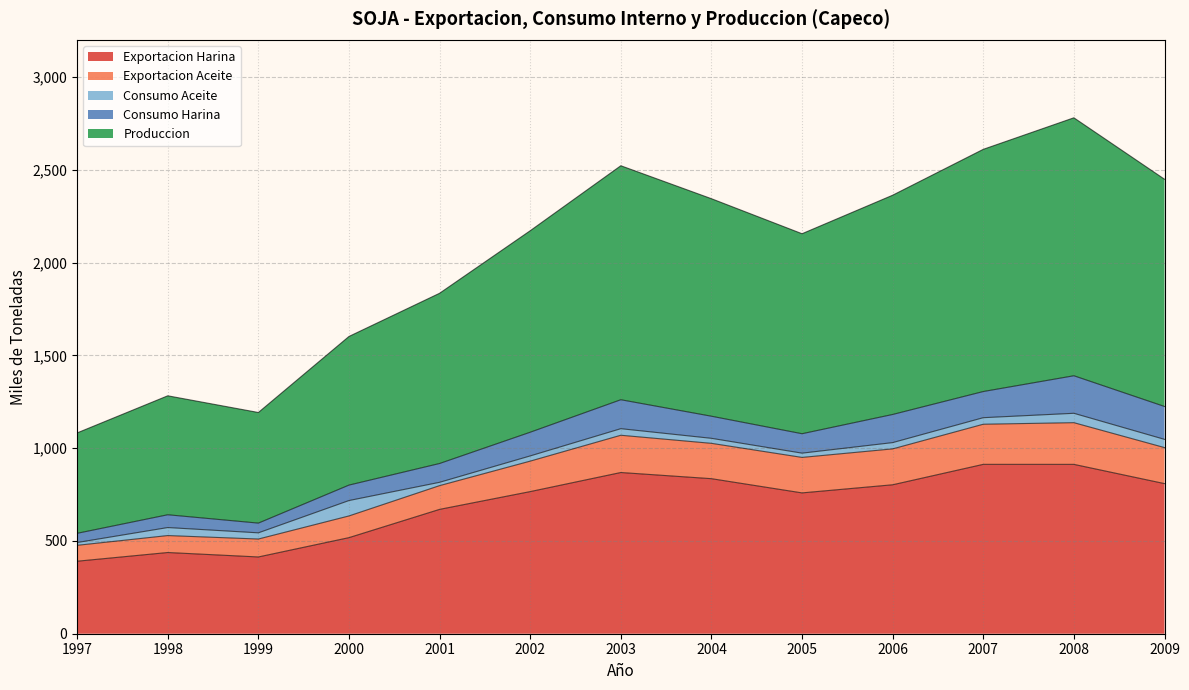

True or false: Exportacion Harina has a value of 390.7 at 1997.

True